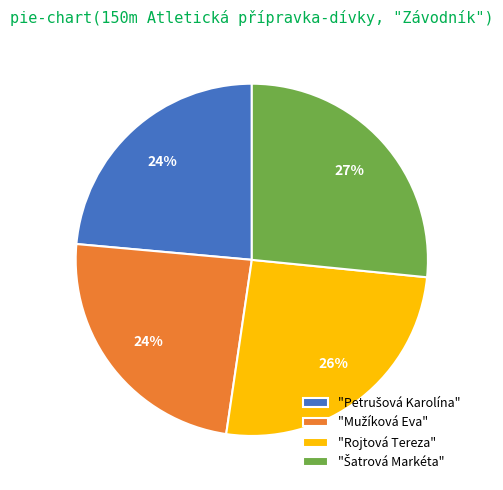

Does any single category account for the majority?

No